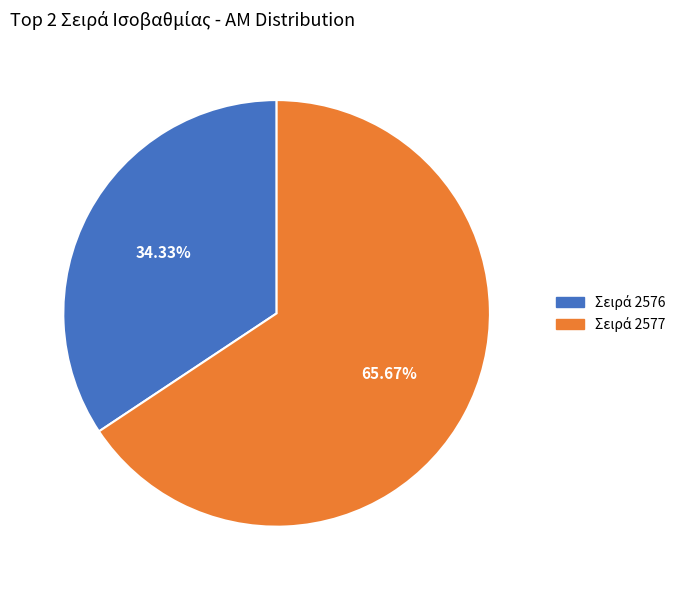

How many slices are in this pie chart?

2